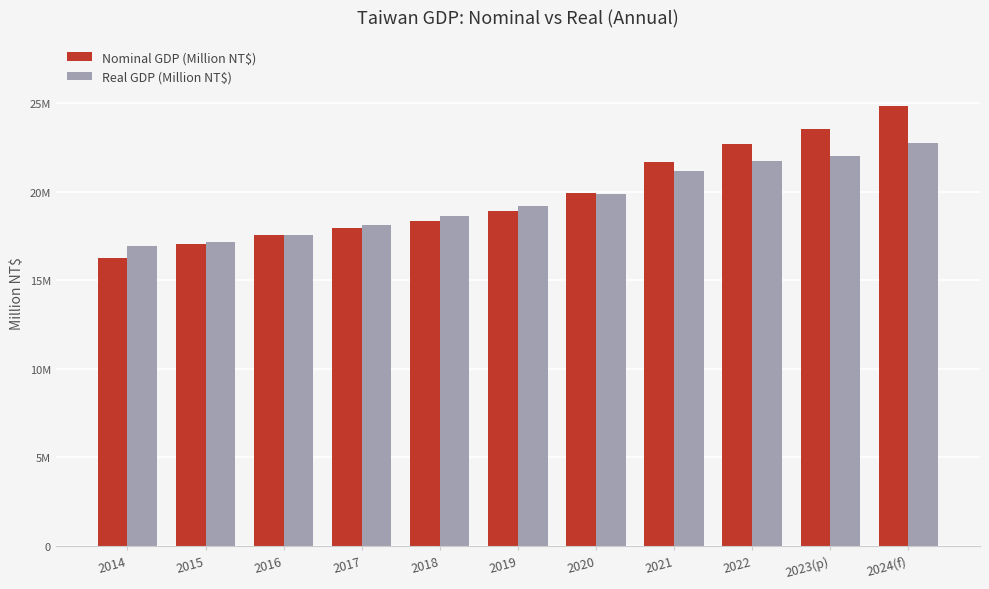

At which label does Real GDP (Million NT$) reach its peak?

2024(f)